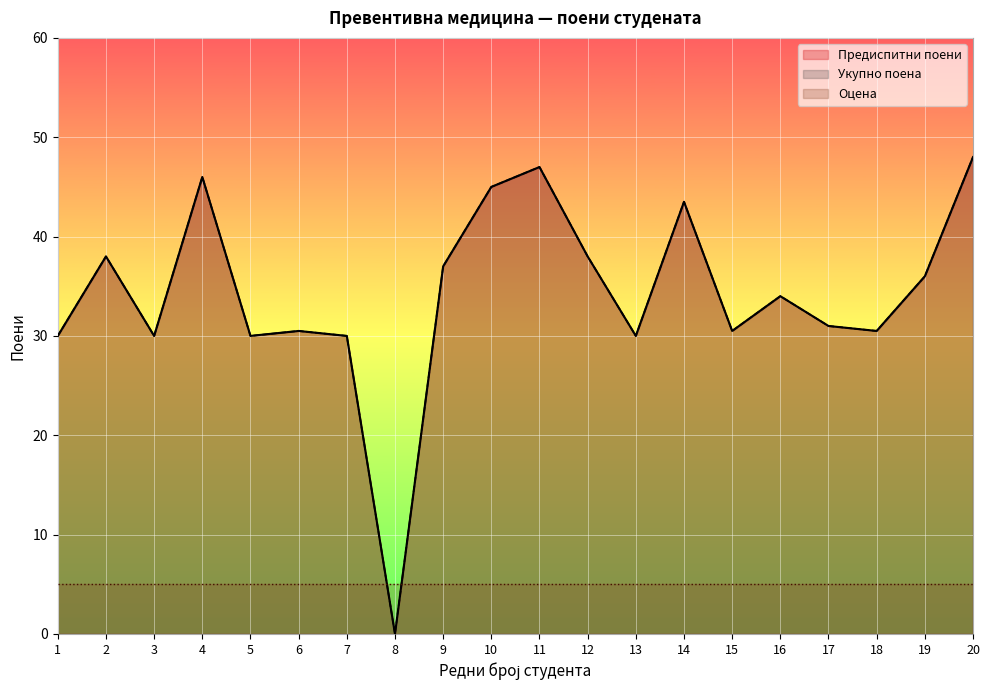

True or false: Предиспитни поени has a value of 37.0 at 9.

True